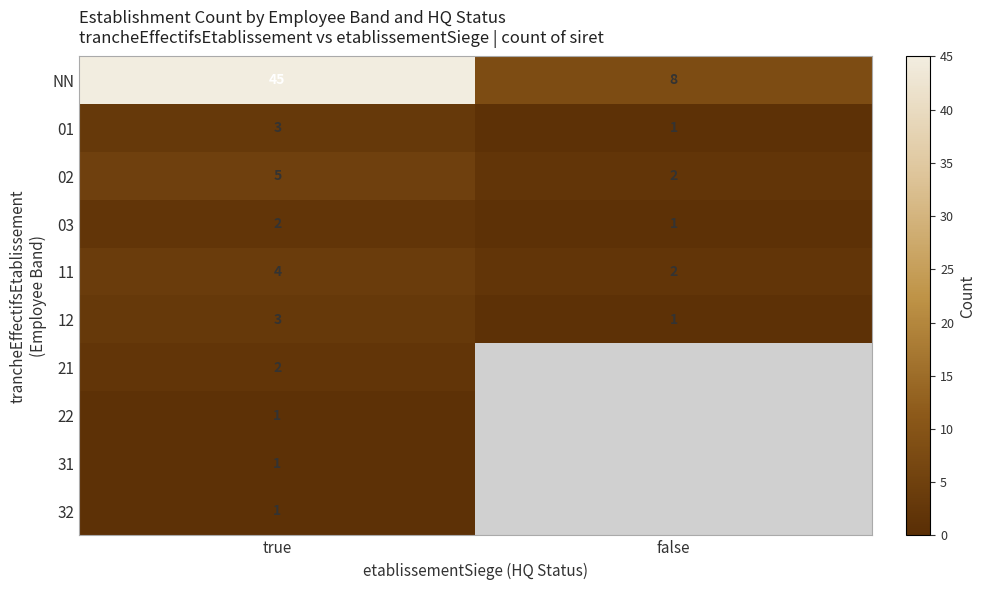

What is the sum of the 11 values at true and false?

6